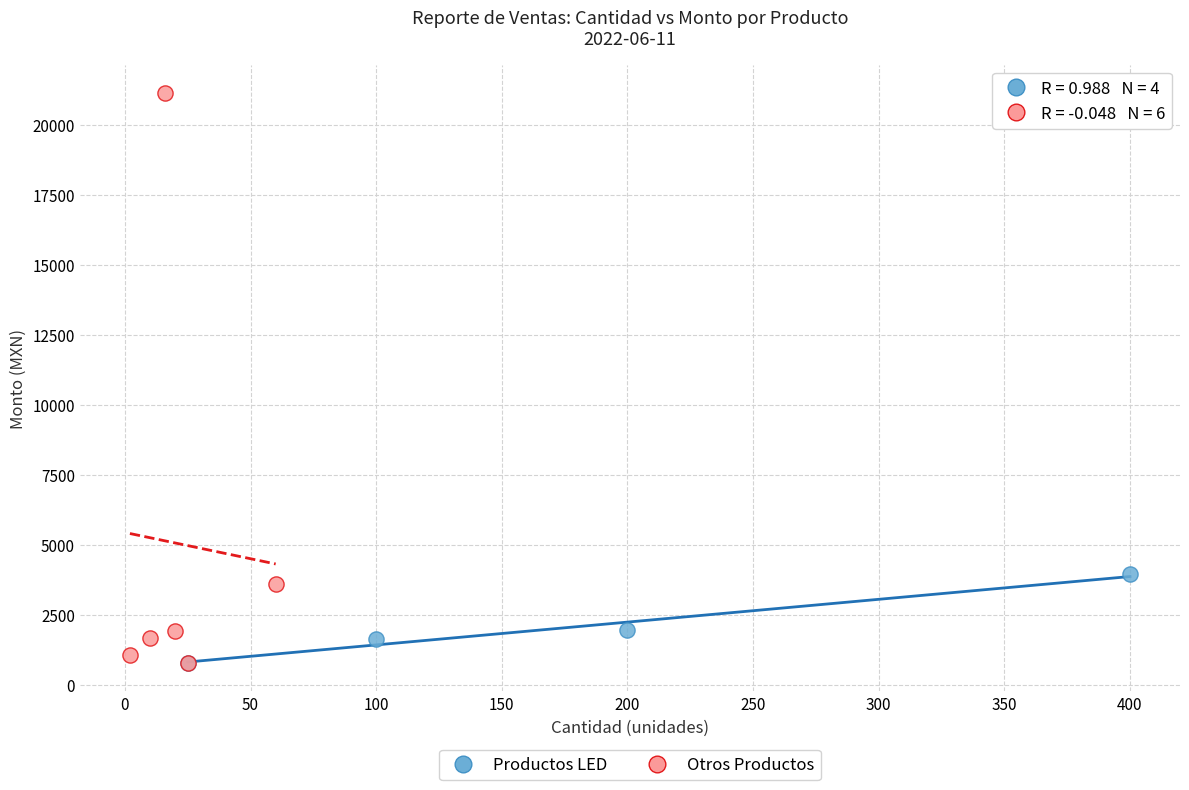

What are all the series names shown in the legend?

Productos LED, Otros Productos